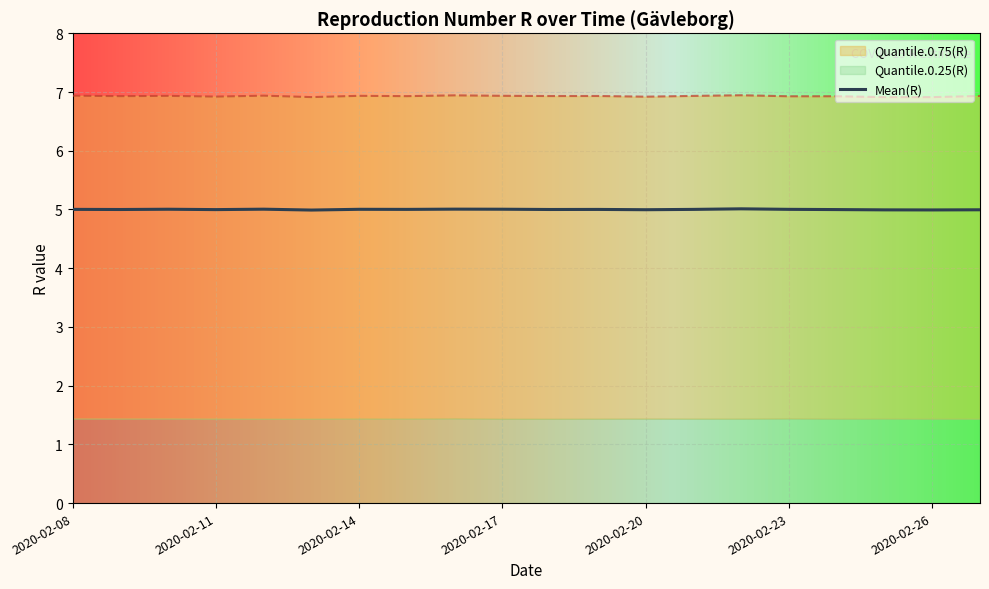

What is the lowest value of the Mean(R) series?

5.0